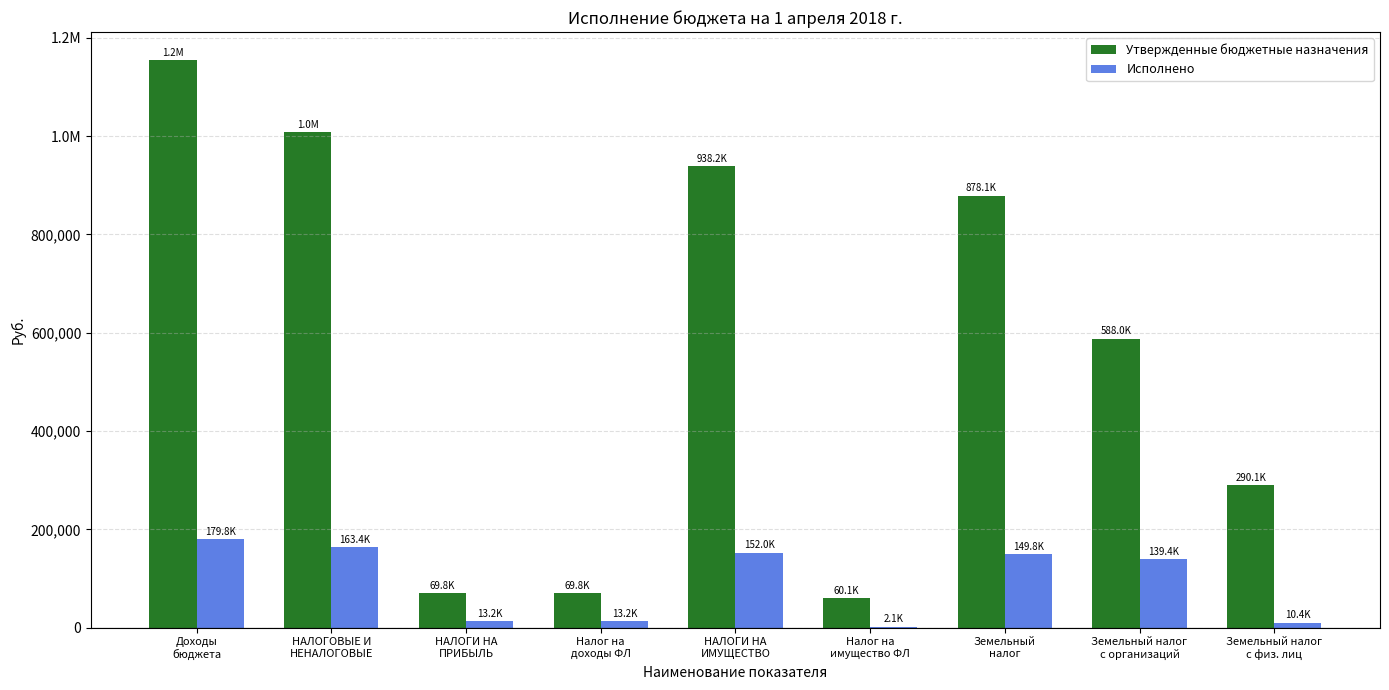

What are all the series names shown in the legend?

Утвержденные бюджетные назначения, Исполнено